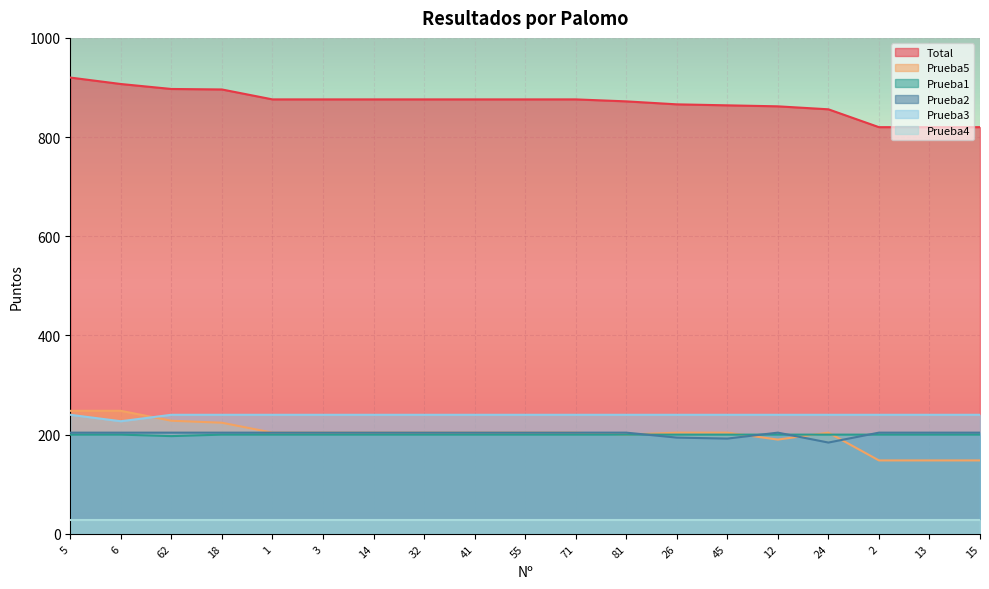

What value does the Prueba2 series have at 18?

204